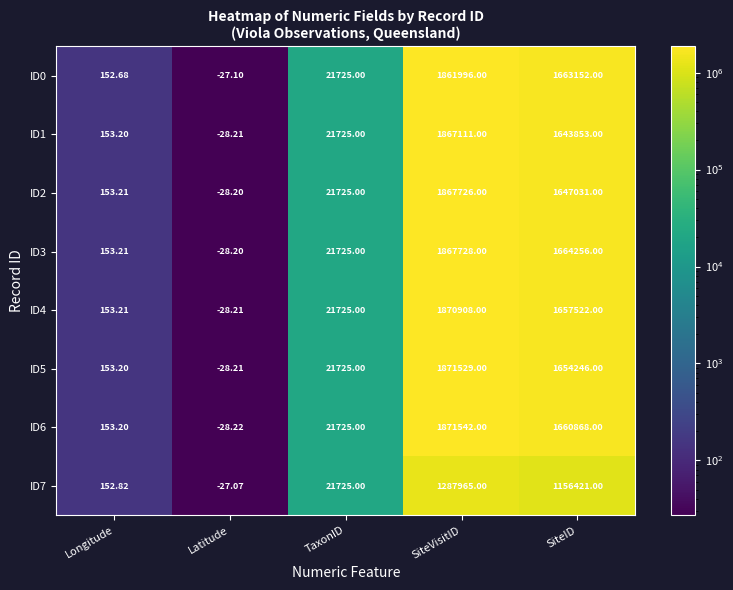

Is the value of ID3 at SiteVisitID greater than the value of ID2 at TaxonID?

Yes